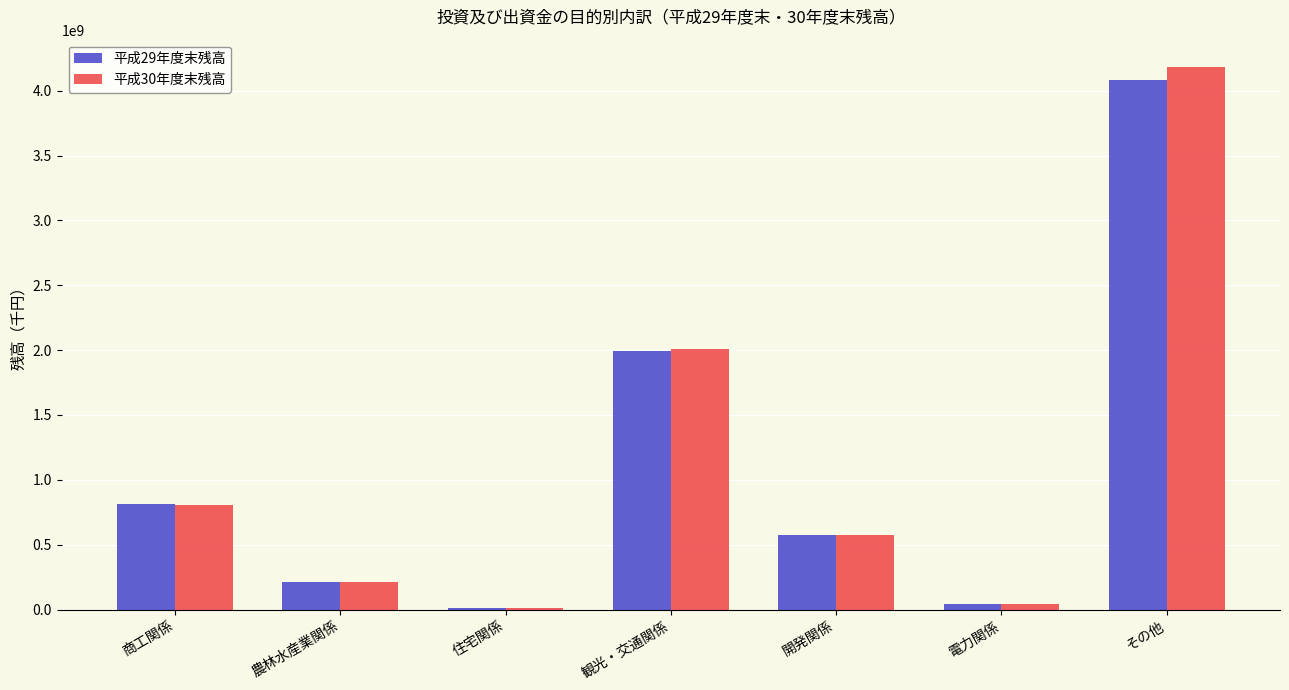

Where does the 平成30年度末残高 series first go above 570860309?

商工関係